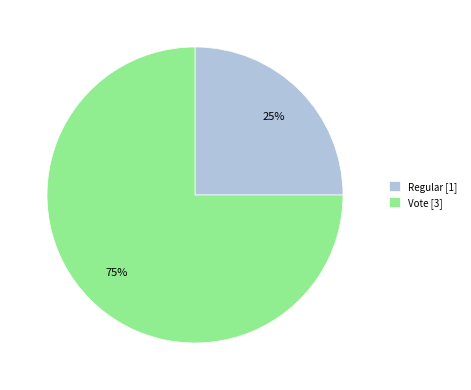

Which slice is the smallest?

Regular